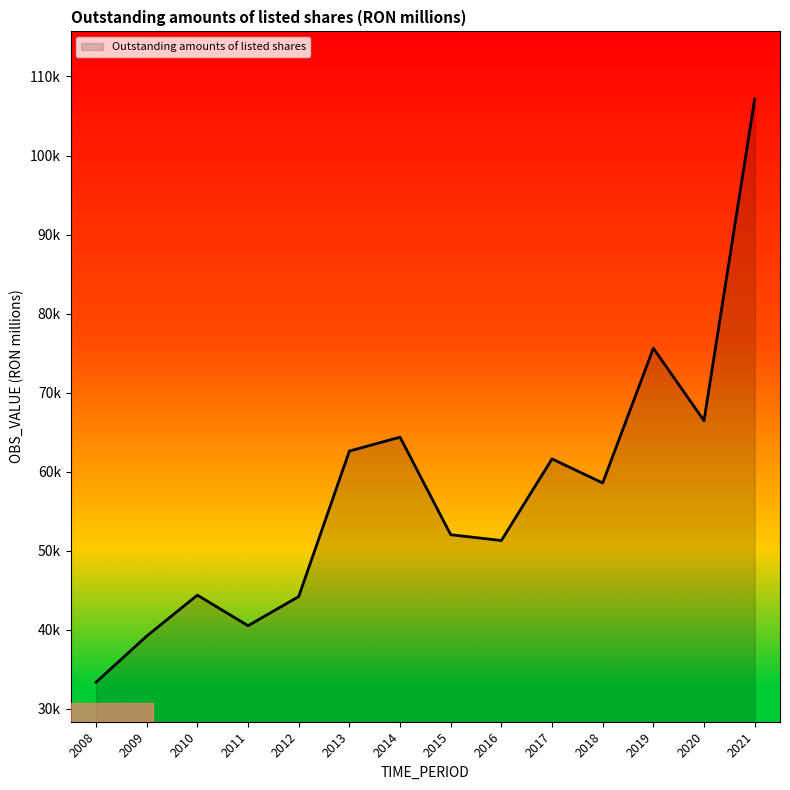

Does the chart display data point markers on the line(s)?

No